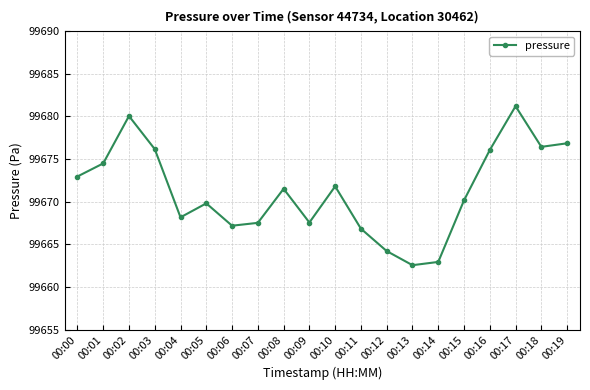

At which category does the data reach its first local valley?

00:04